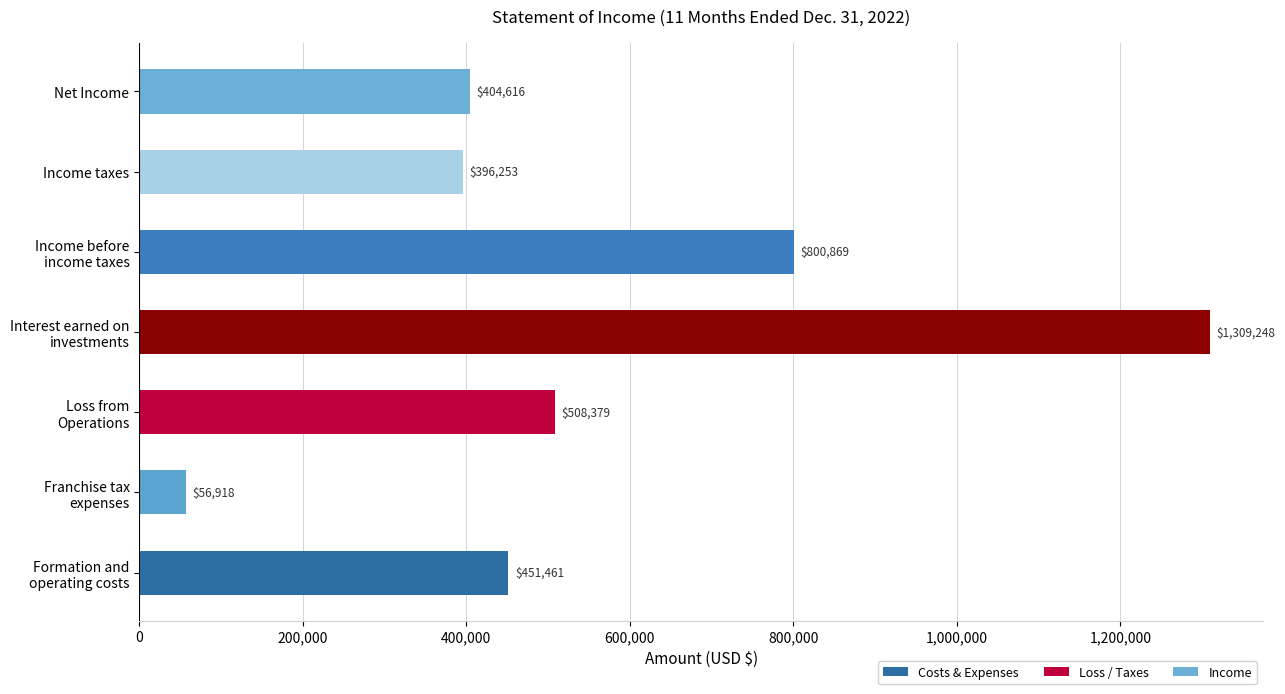

The chart shows a value of 396253 at Income taxes. True or false?

True